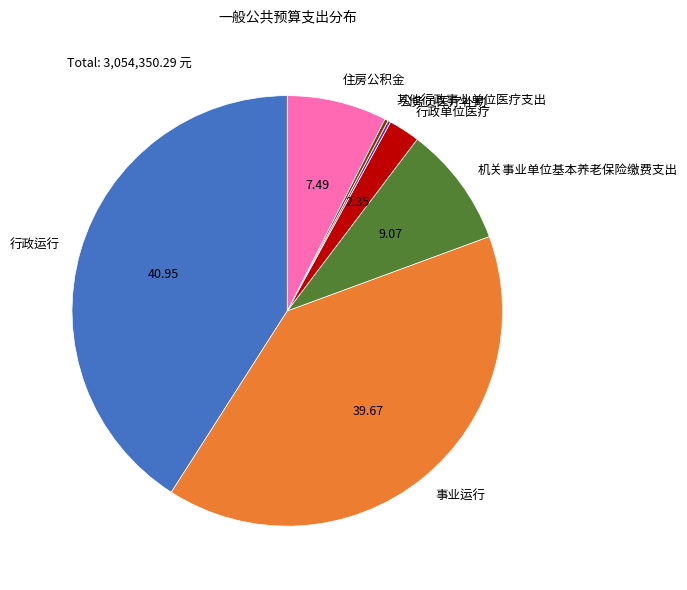

What is the ratio of the value at 住房公积金 to the value at 行政单位医疗?

3.2